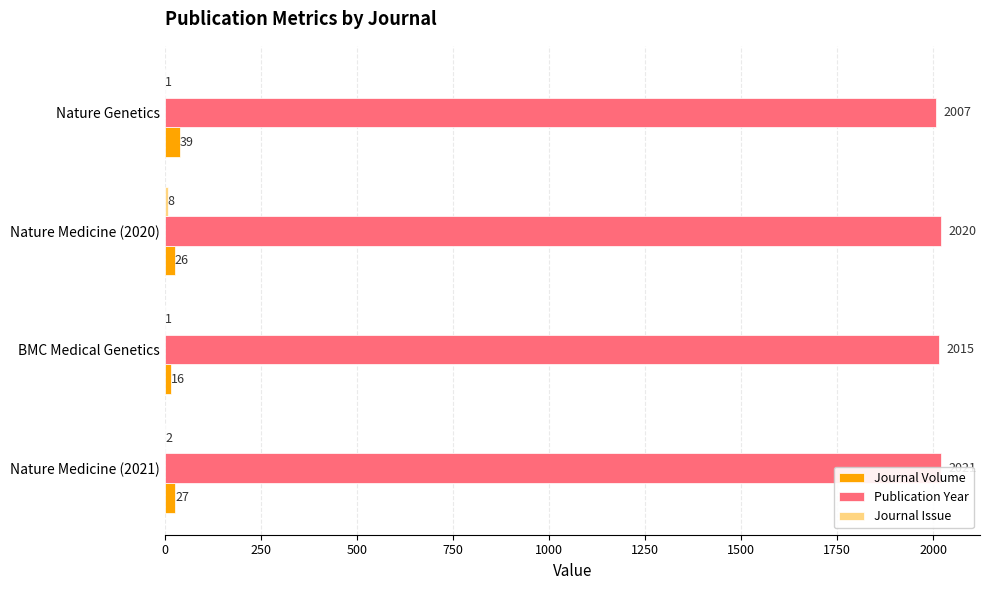

Which series changed the most between Nature Medicine (2021) and Nature Genetics?

Publication Year